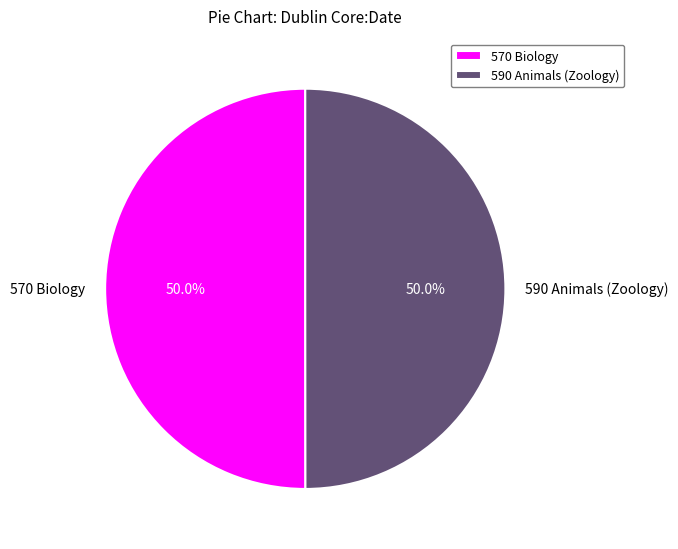

How much of the chart is everything except 570 Biology?

50.0%